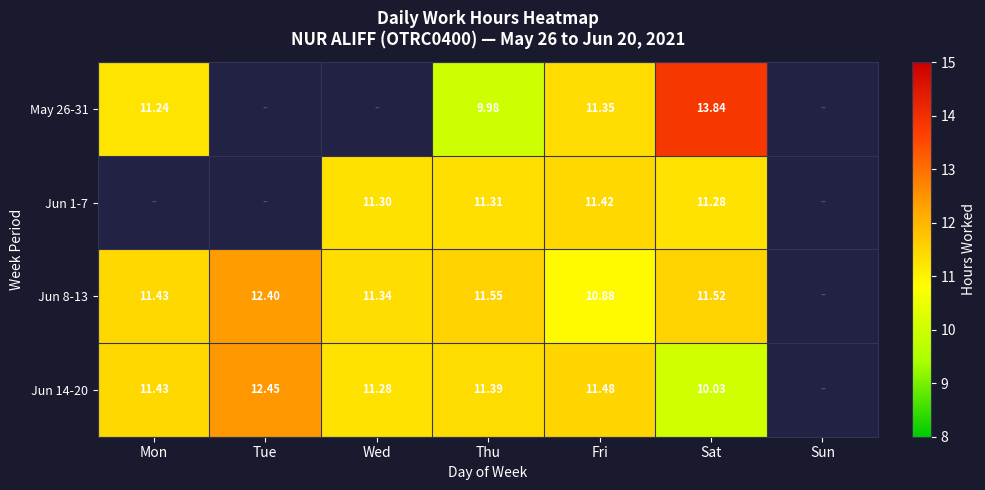

Is the value of Jun 1-7 at Fri greater than the value of Jun 8-13 at Fri?

Yes